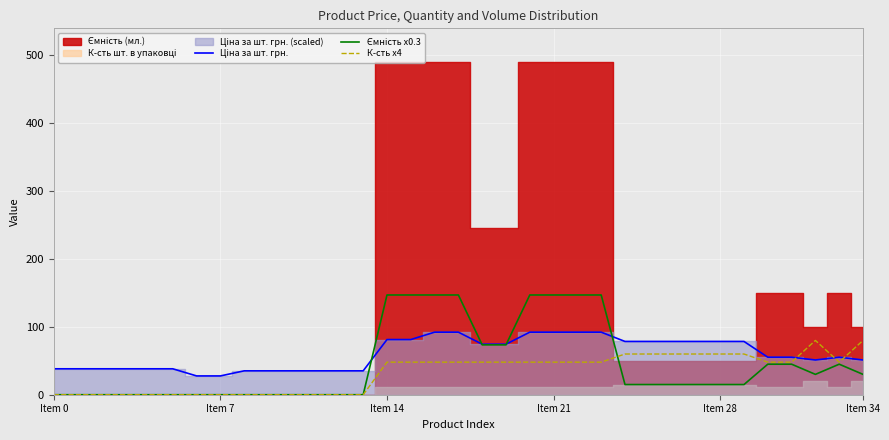

What is the difference between the К-сть x4 values at 18 and 12?

48.0